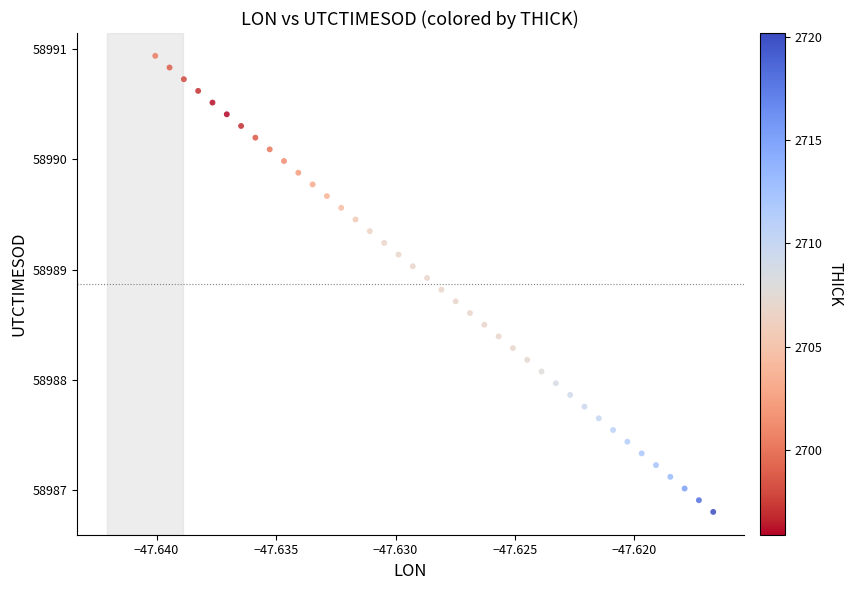

What is the range of Y values (max minus min)?

4.1